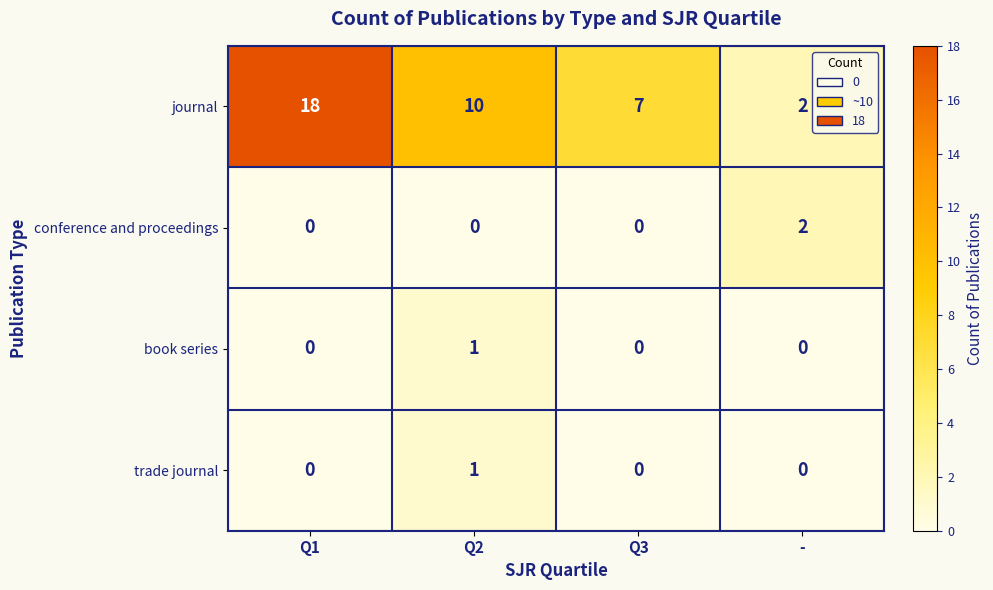

What is the sum of the journal values at Q2 and Q1?

28